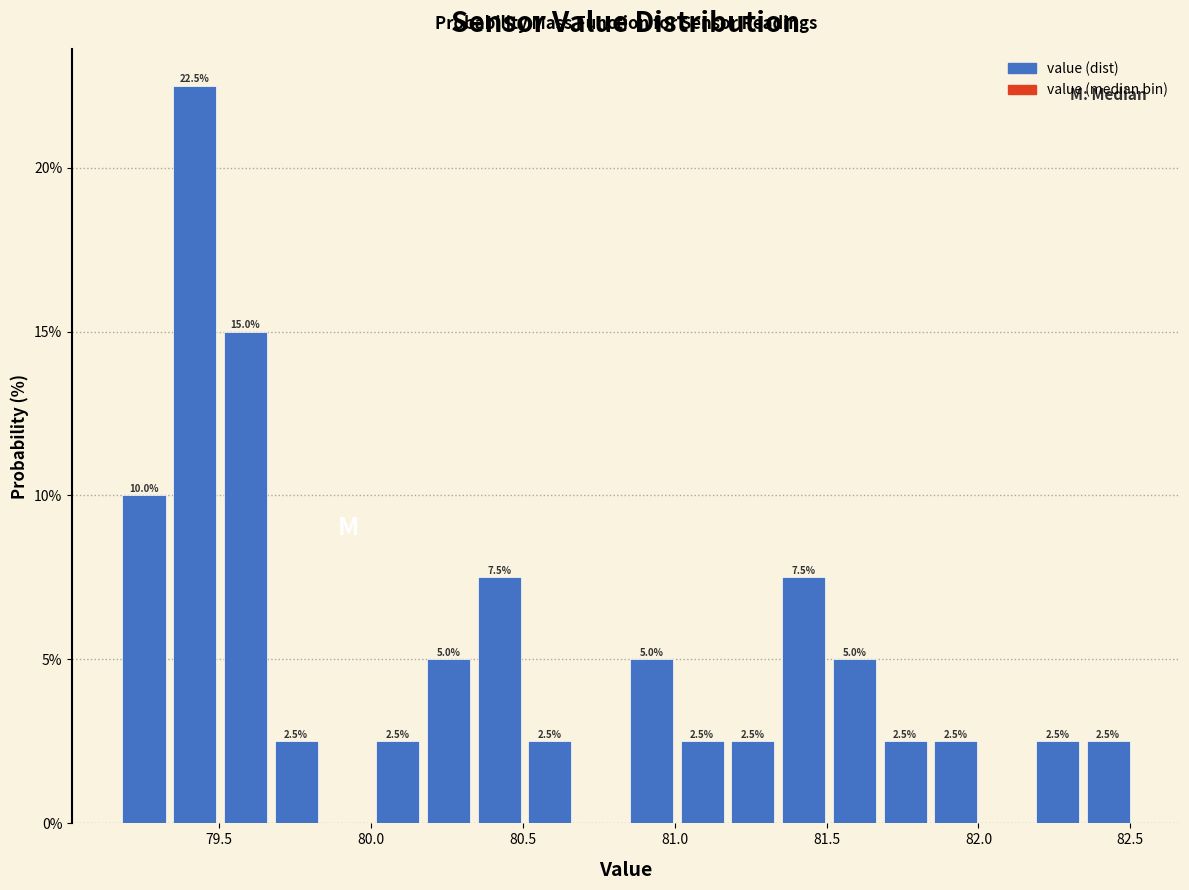

Around what value on the x-axis is the tallest bar? Give the approximate position of its centre, as read against the axis.

79.40